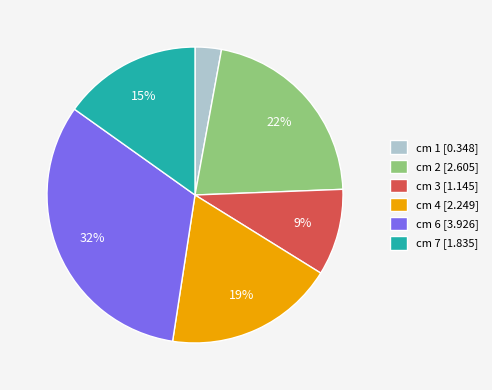

Which has a higher value, cm 2 [2.605] or cm 1 [0.348]?

cm 2 [2.605]